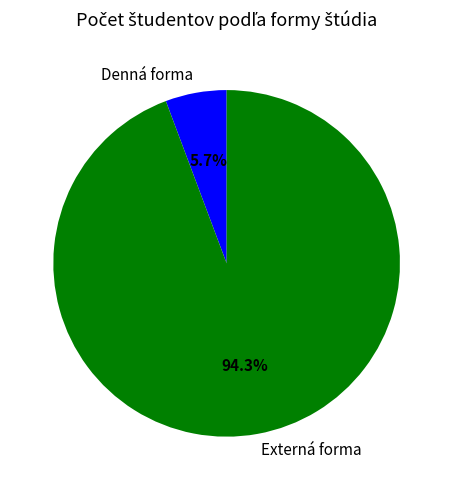

Count the number of slices in the pie.

2